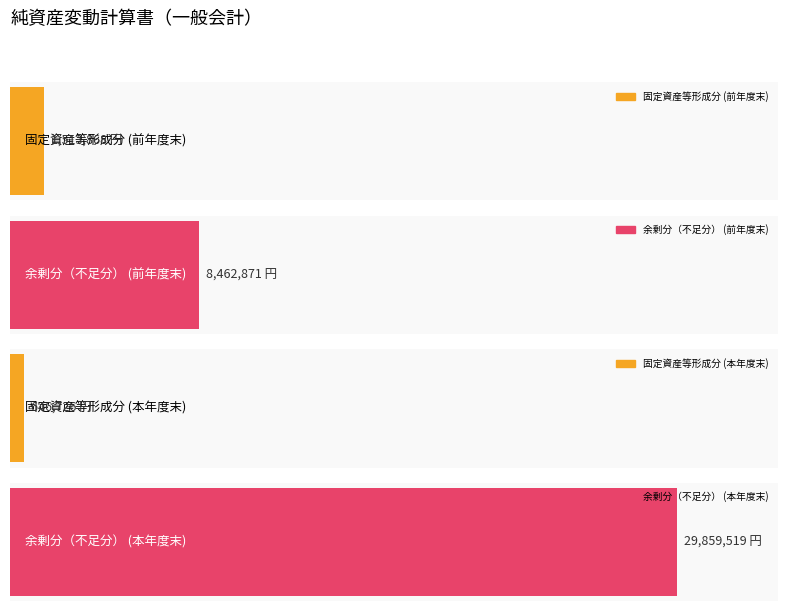

The value of 余剰分（不足分） at 前年度末純資産残高 is 8462871. True or false?

True